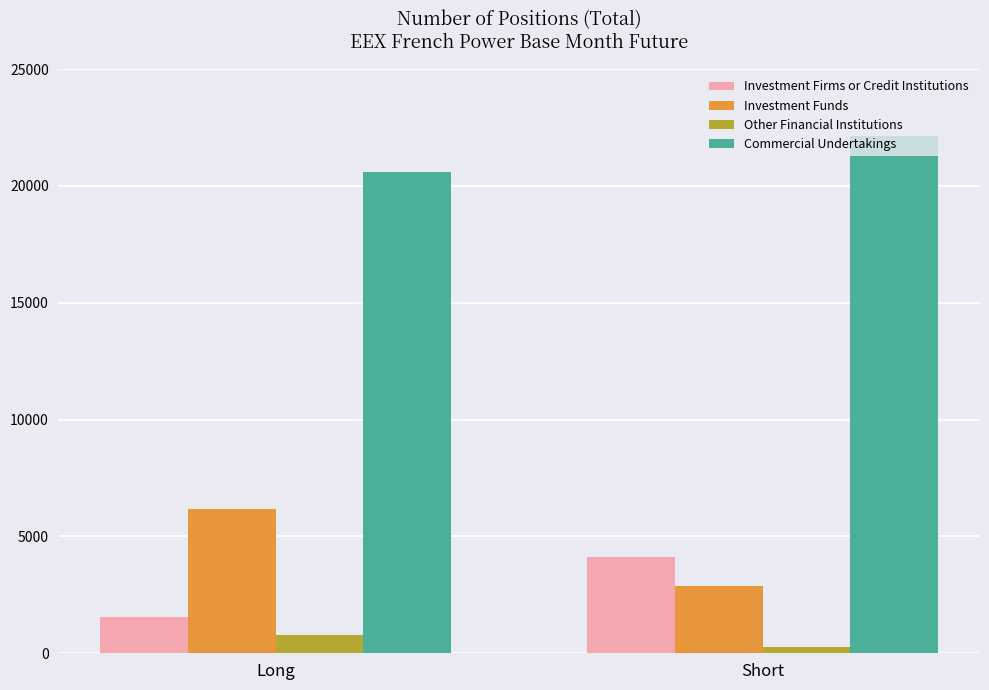

At which label is Commercial Undertakings closest to 21368?

Long